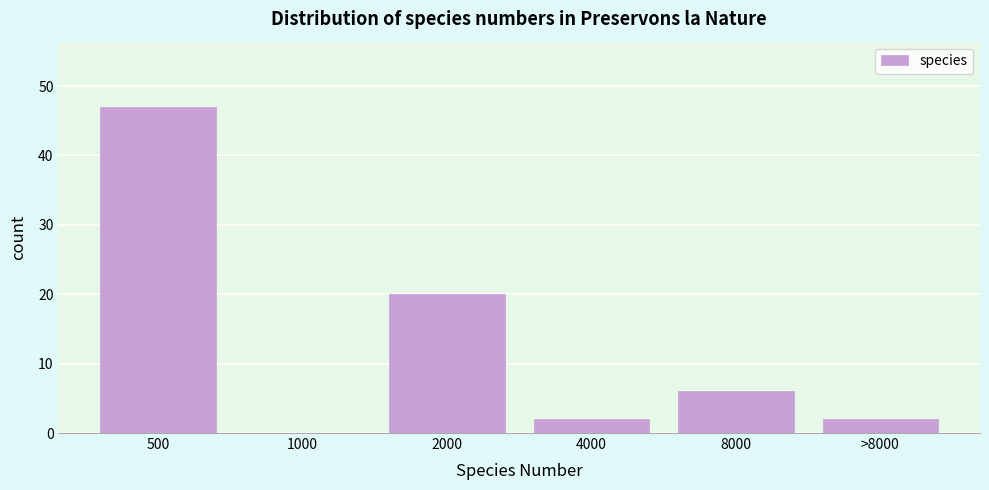

Reading left to right, transcribe all the data shown in this chart.

500=47	1000=0	2000=20	4000=2	8000=6	>8000=2